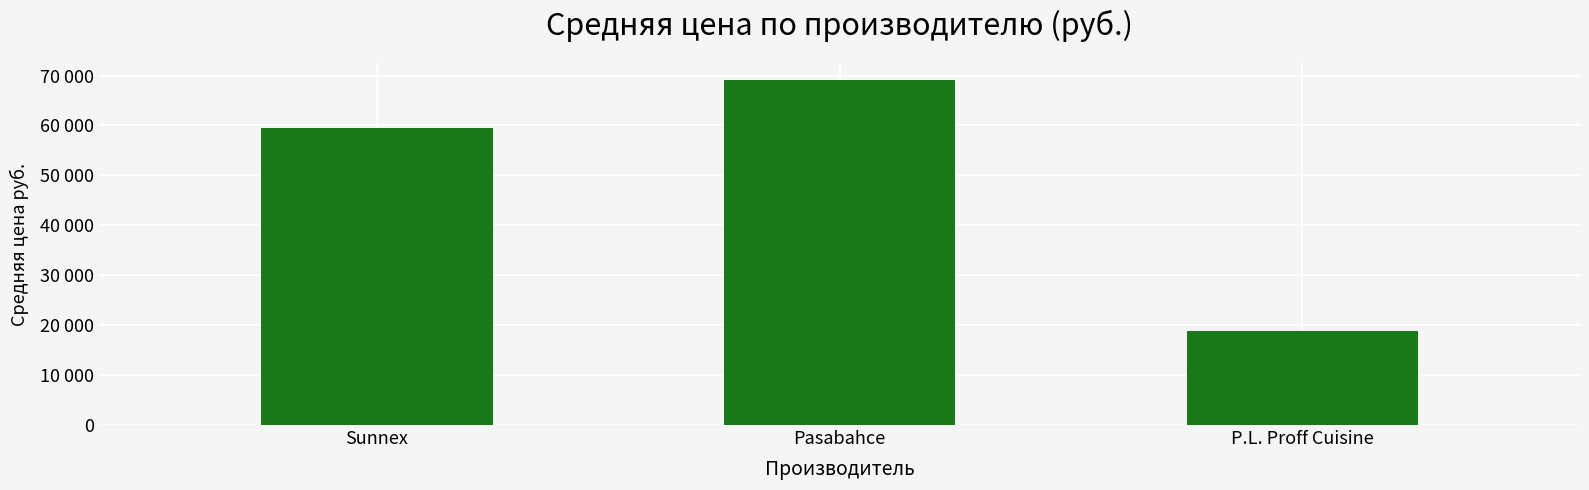

Does the chart contain any negative values?

No